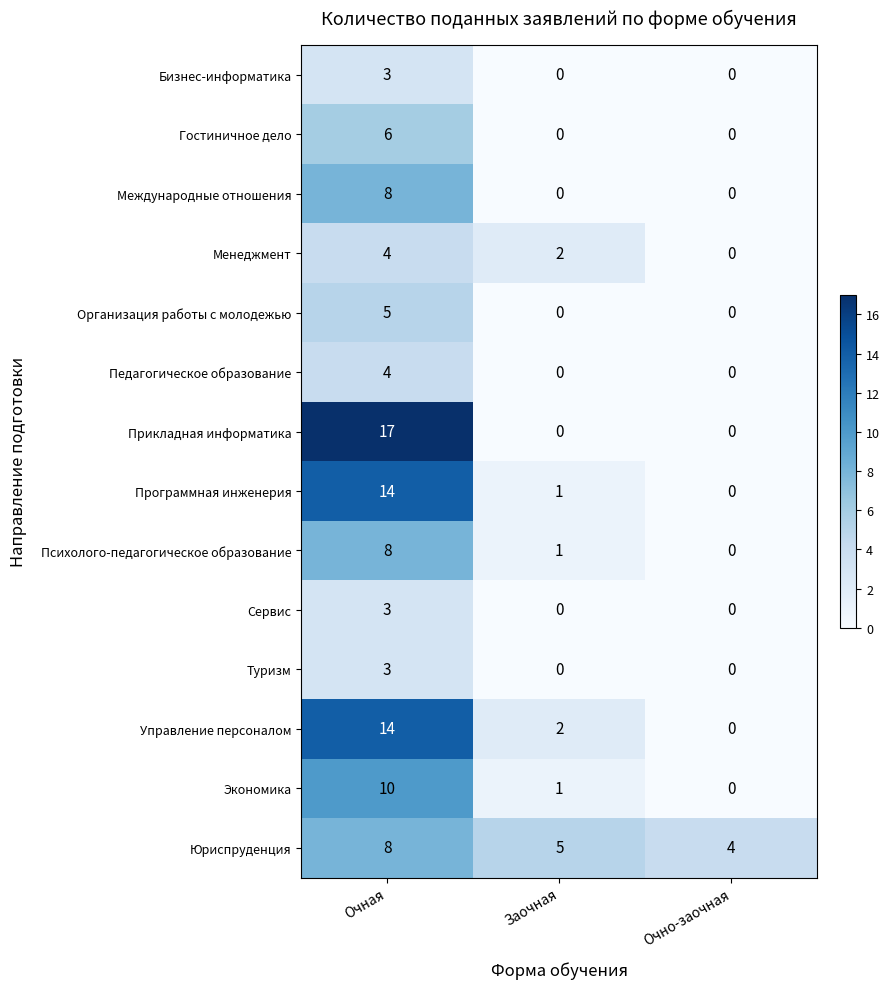

How many values in Сервис are above zero?

1